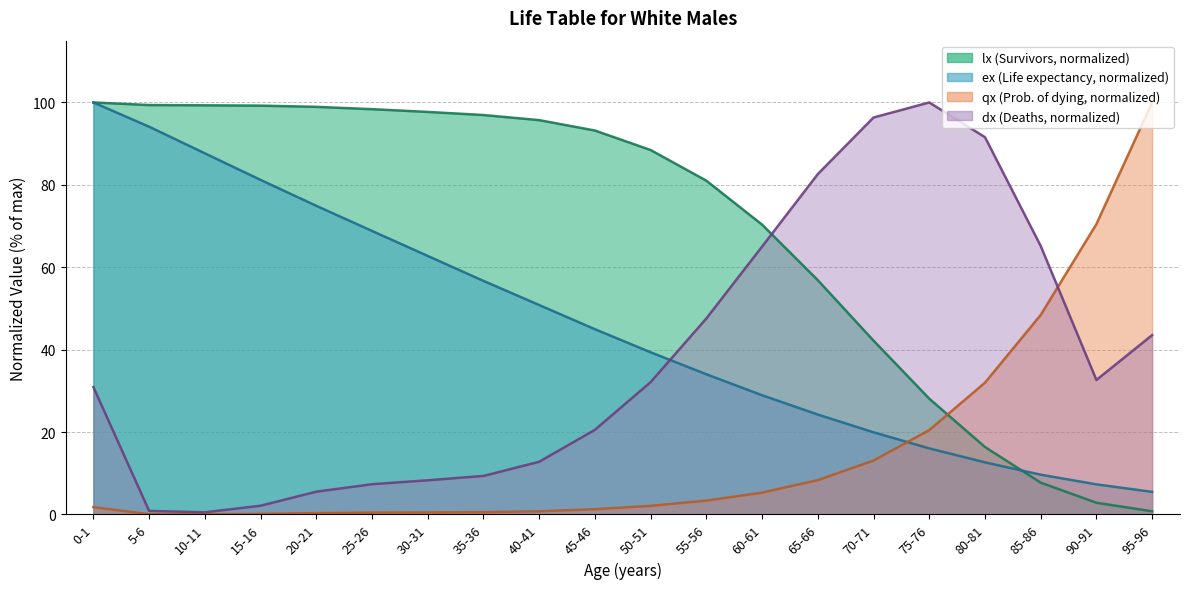

Does the chart have visible grid lines?

Yes